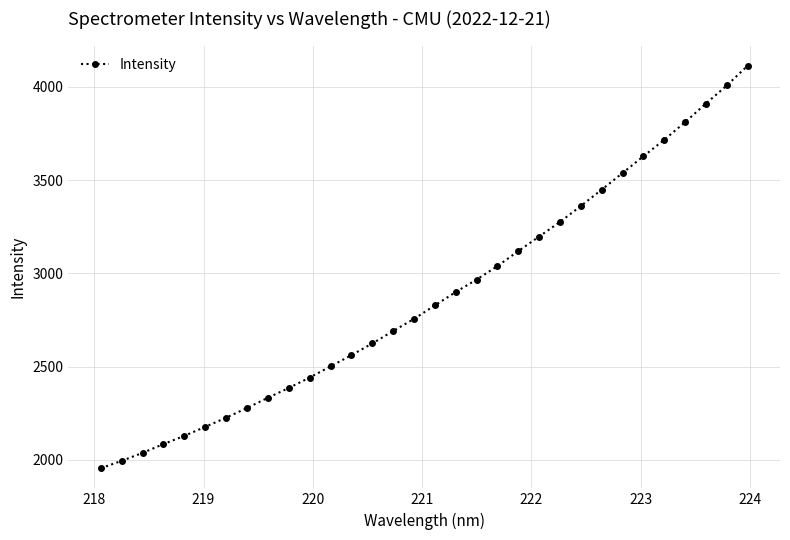

What is the minimum value shown in the chart?

1954.7